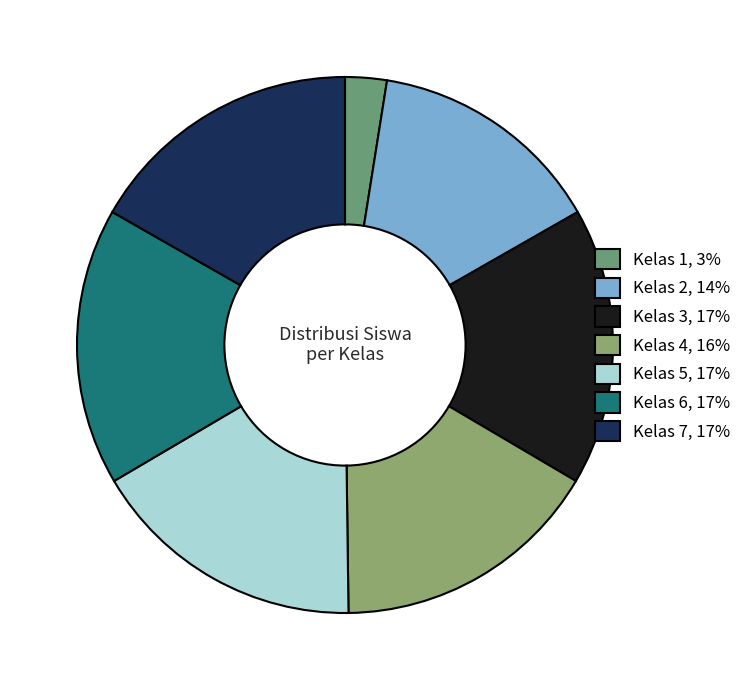

Does Kelas 2 represent more than half of the total?

No